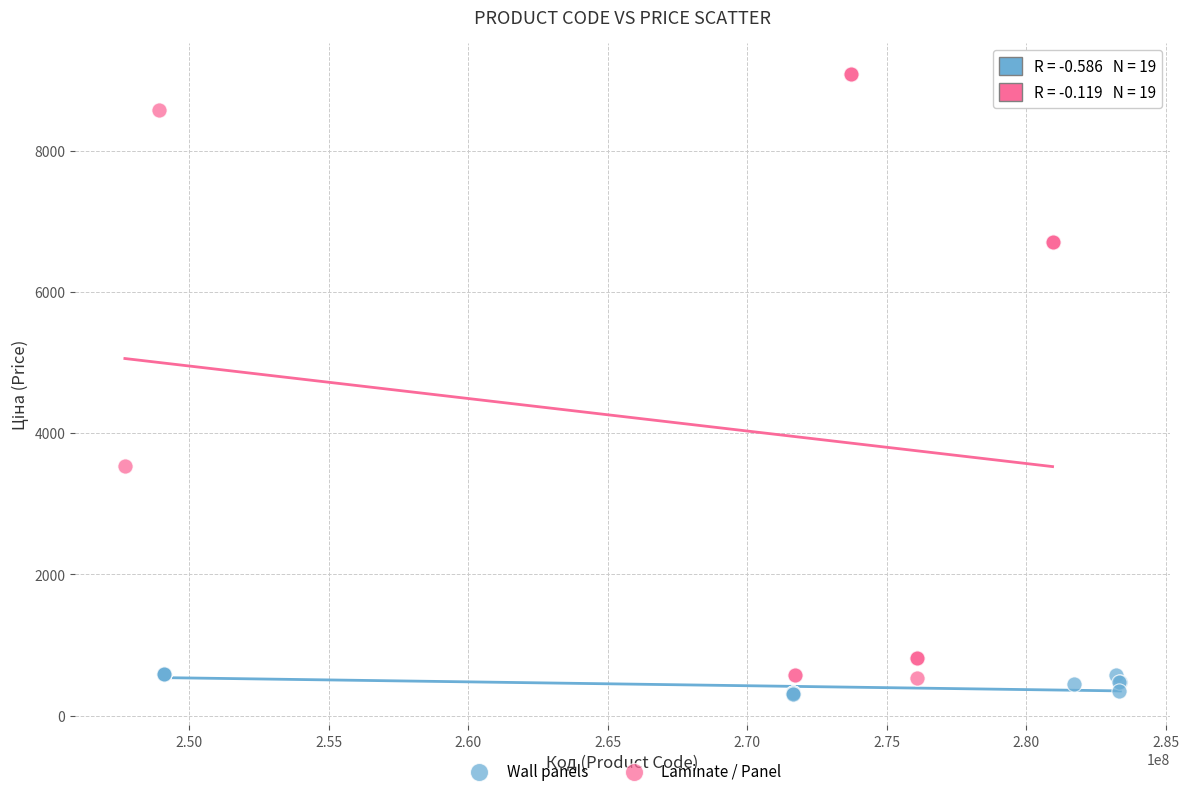

Which series contains the highest Y value?

Laminate / Panel